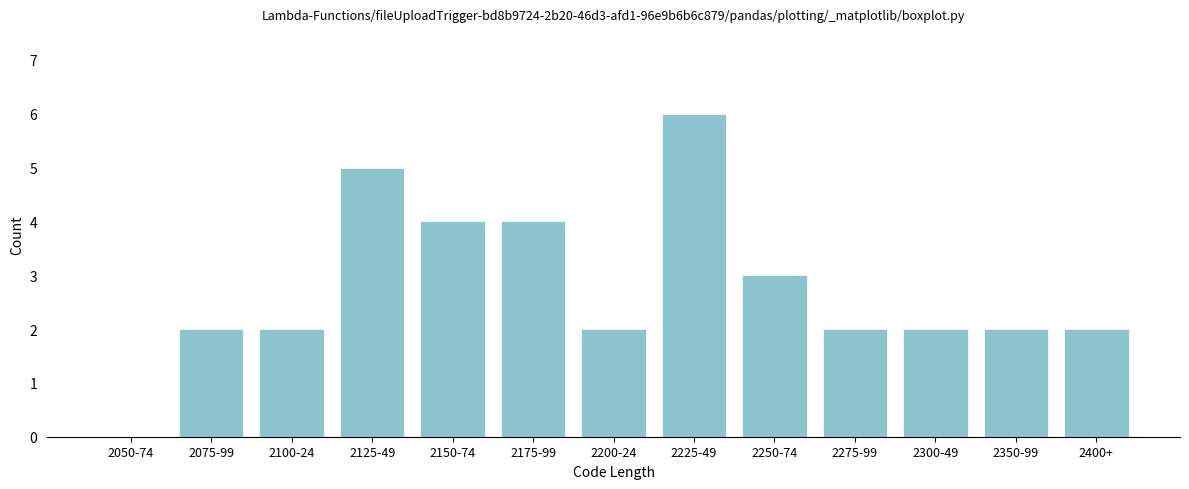

Reading left to right, transcribe all the data shown in this chart.

2050-74=0	2075-99=2	2100-24=2	2125-49=5	2150-74=4	2175-99=4	2200-24=2	2225-49=6	2250-74=3	2275-99=2	2300-49=2	2350-99=2	2400+=2